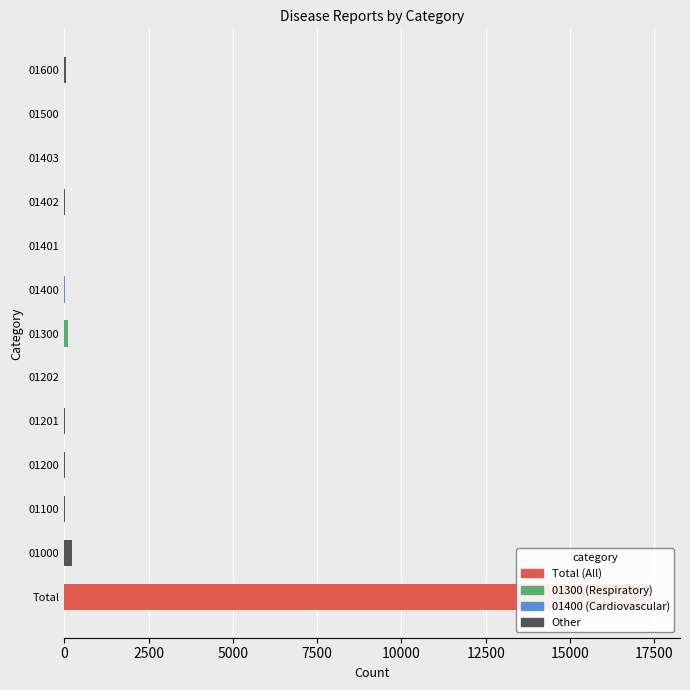

Does the chart contain stacked bars?

No